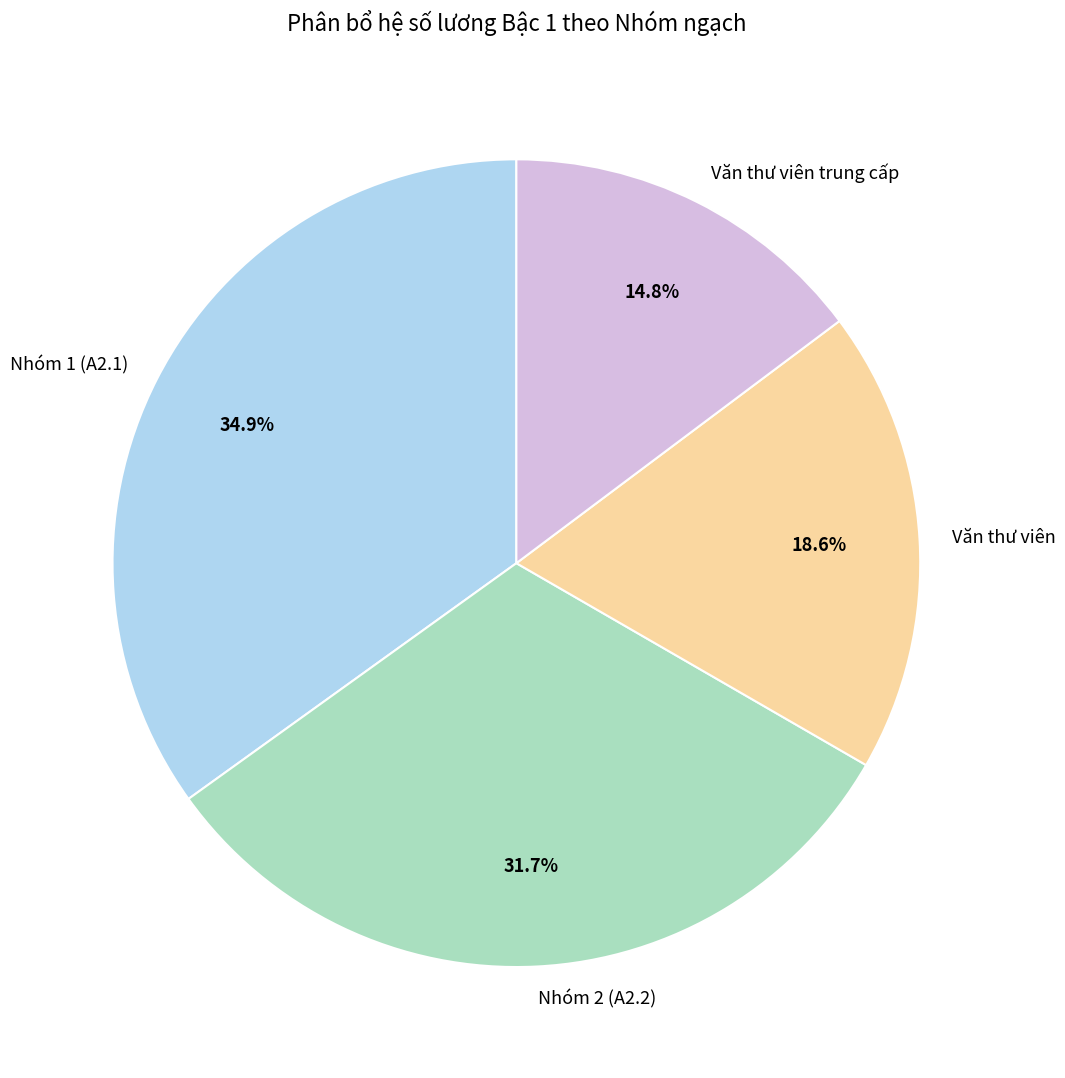

How many segments does this pie chart have?

4